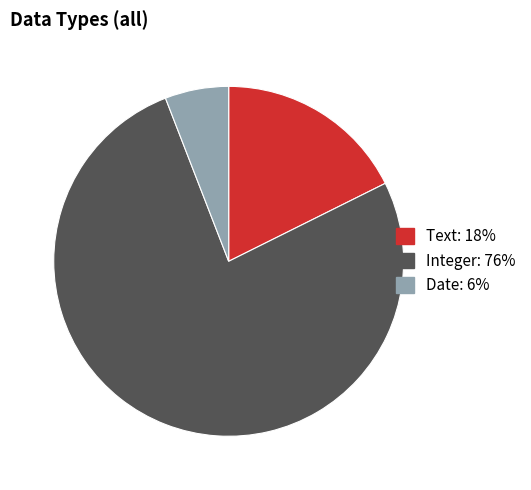

Is there a majority slice in this chart?

Yes